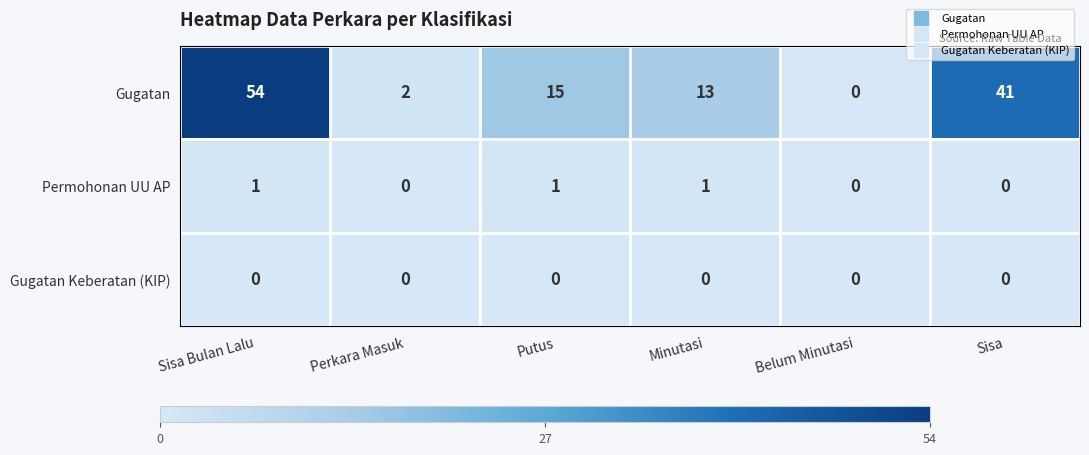

Rank the series by their maximum value, from highest to lowest.

Gugatan, Permohonan UU AP, Gugatan Keberatan (KIP)